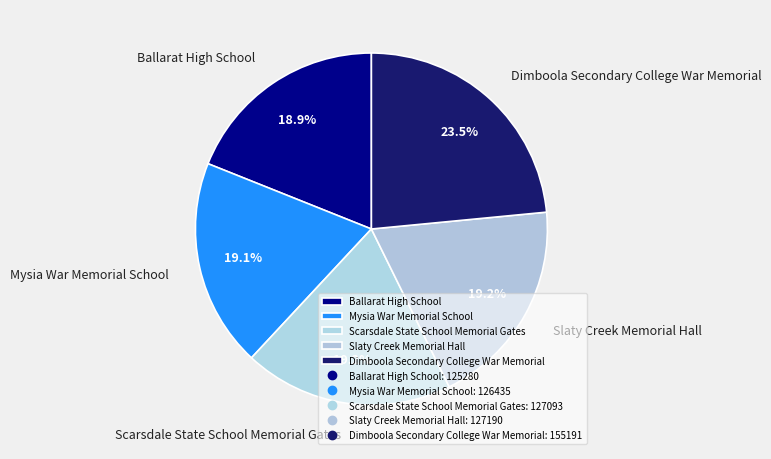

Combined, what portion of the pie is Dimboola Secondary College War Memorial and Scarsdale State School Memorial Gates?

42.7%